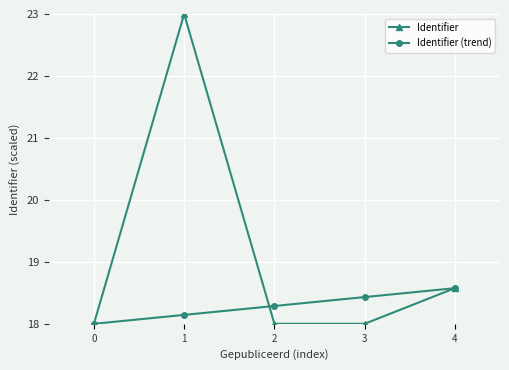

What is the total value across all series at 0?

36.0